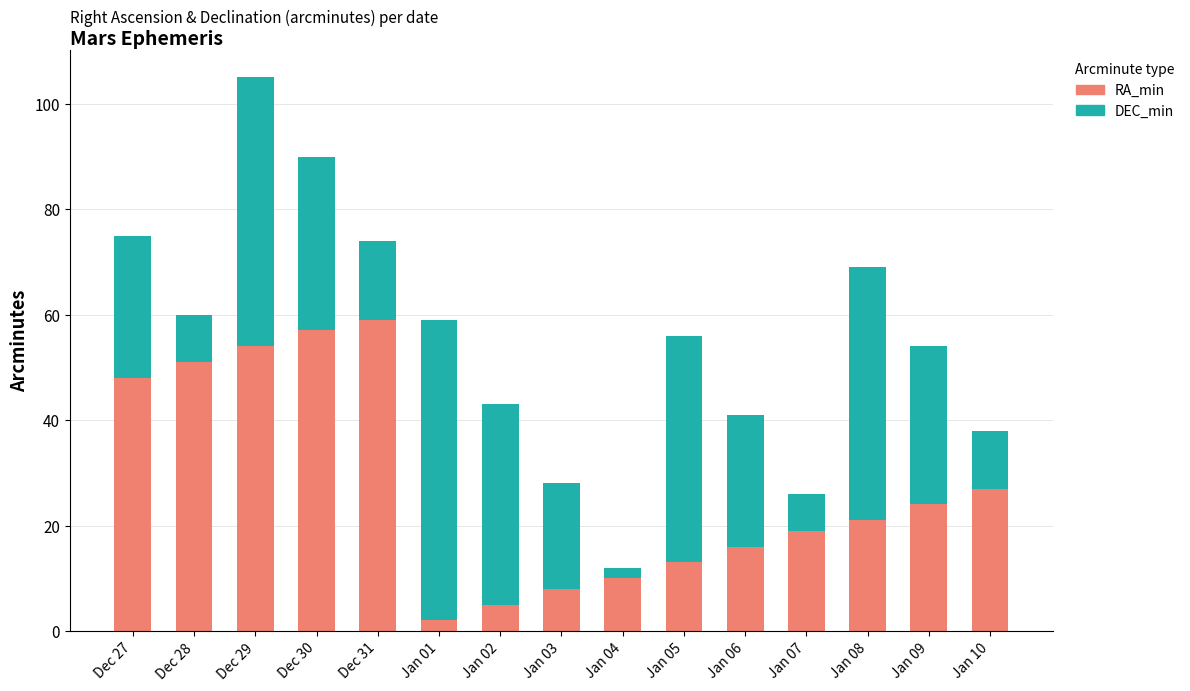

How many categories are shown in the chart?

15